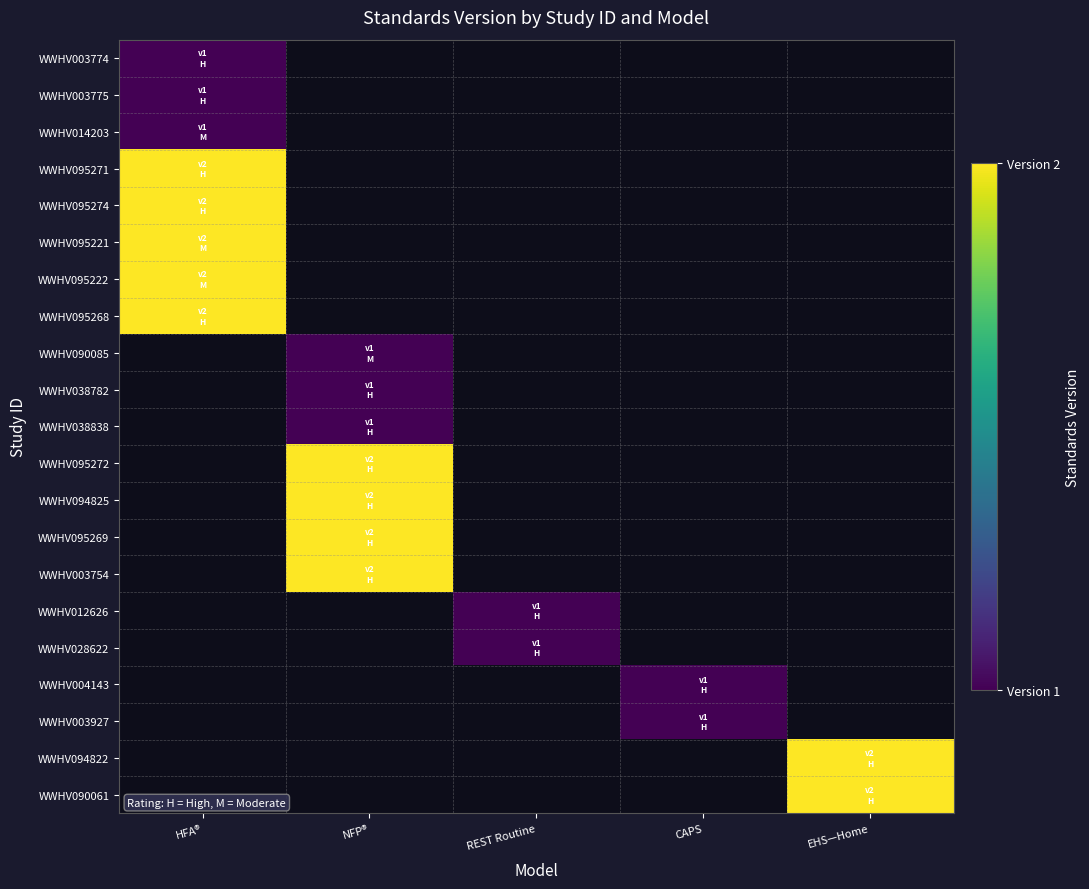

At which label does WWHV090085 reach its minimum?

HFA®